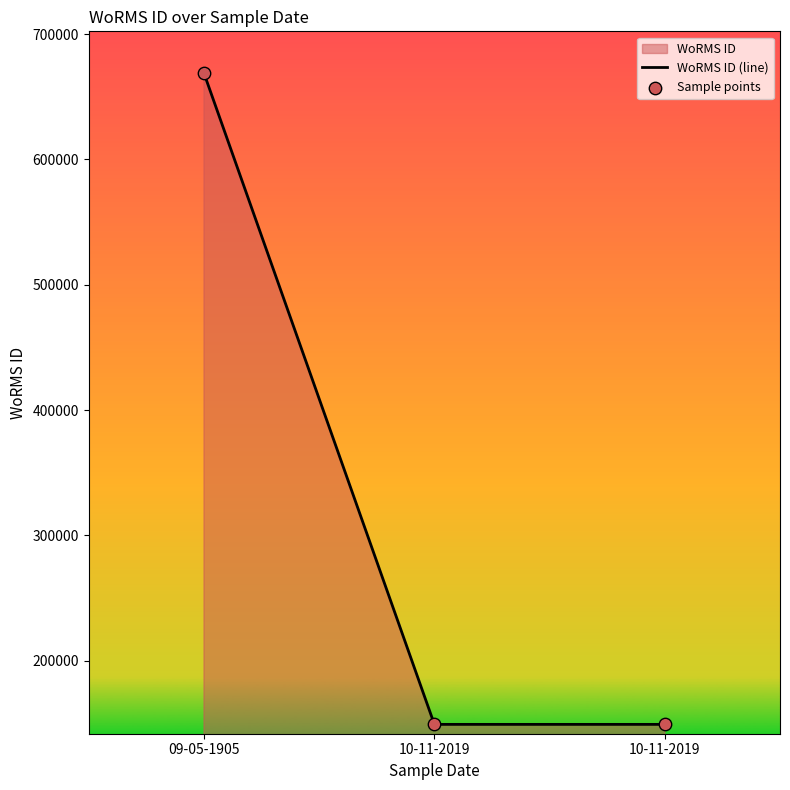

Which series has the largest Y range (max minus min)?

WoRMS ID (line)